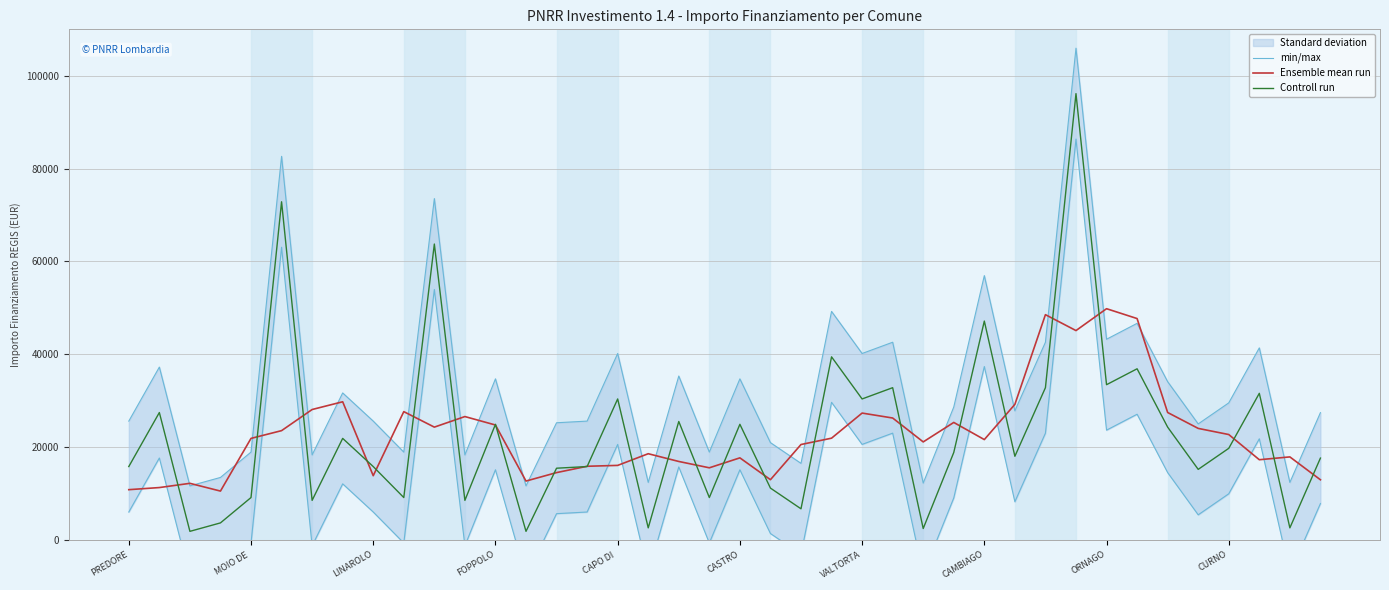

Rank the series by their maximum value, from lowest to highest.

Ensemble mean run, Controll run, min/max